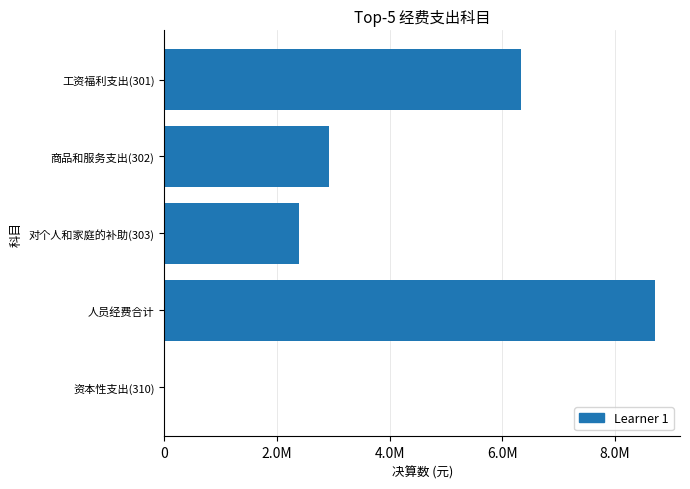

Which category has the highest value across all series?

人员经费合计